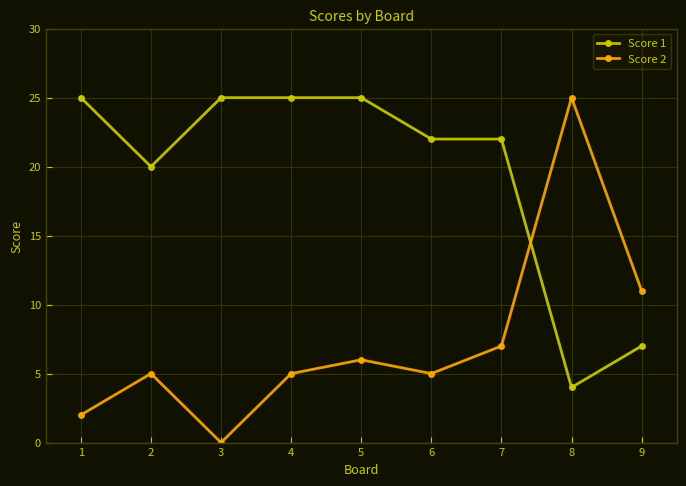

Where is the first local minimum for Score 1?

2